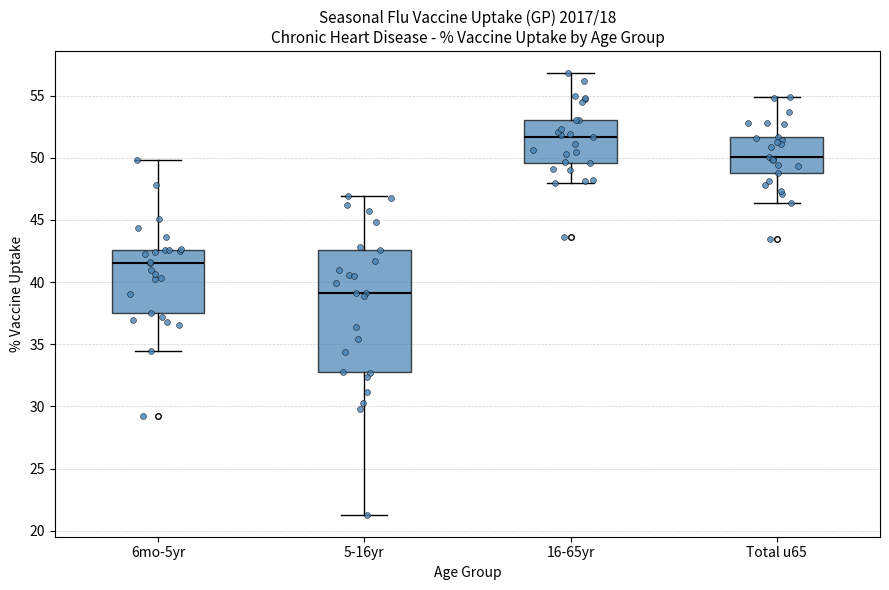

Which box is the tallest, from its lower edge to its upper edge?

5-16yr